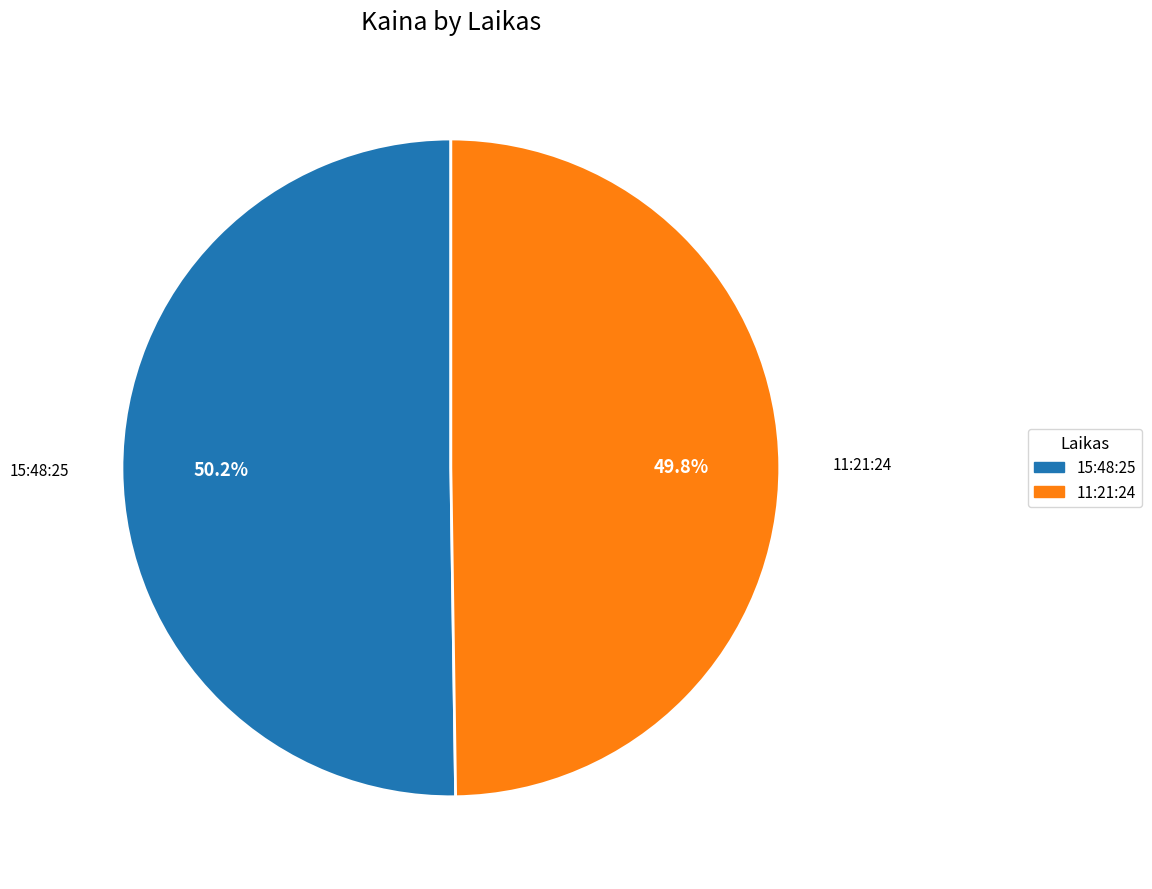

What is the ratio of the value at 11:21:24 to the value at 15:48:25?

1.0